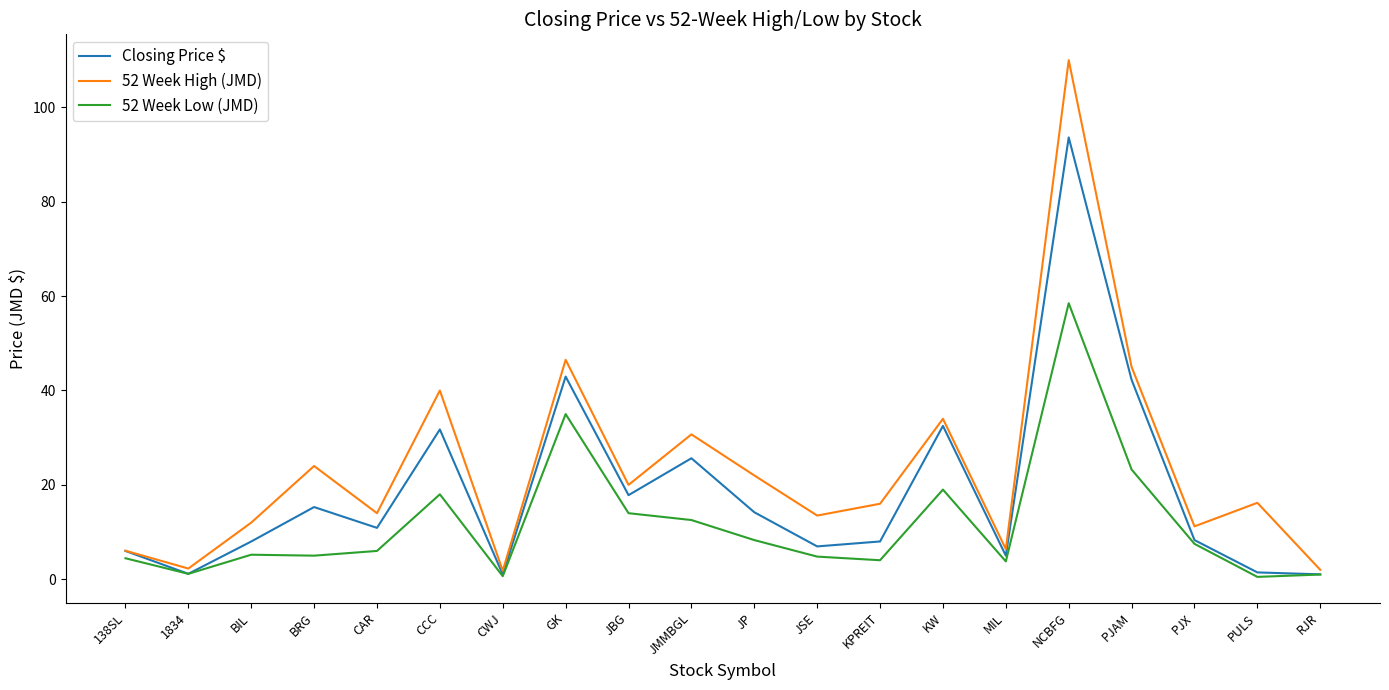

What position from the right is JBG?

12